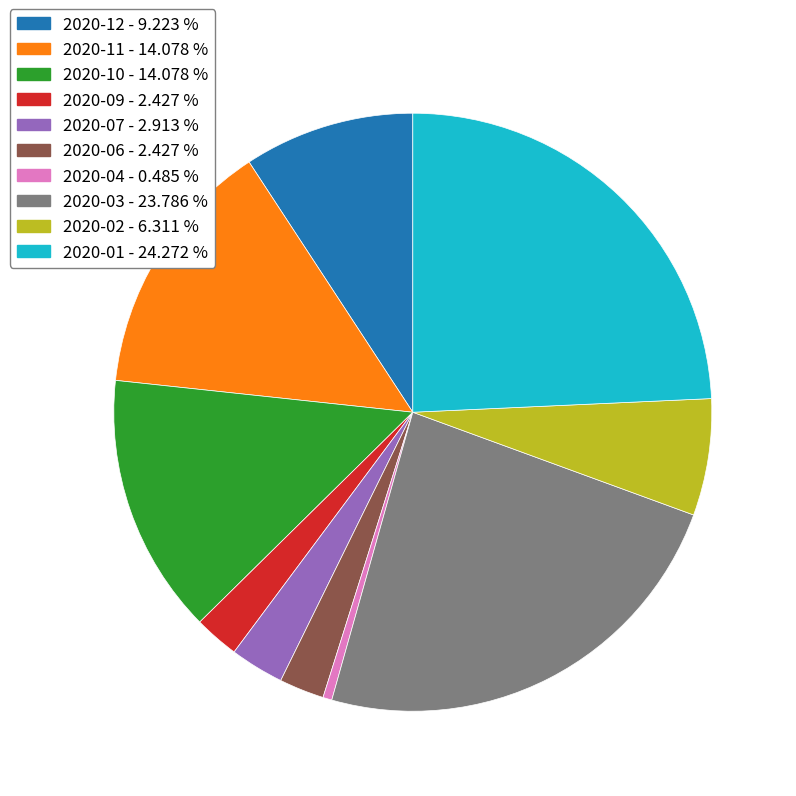

What is the smallest slice in the pie chart?

2020-04